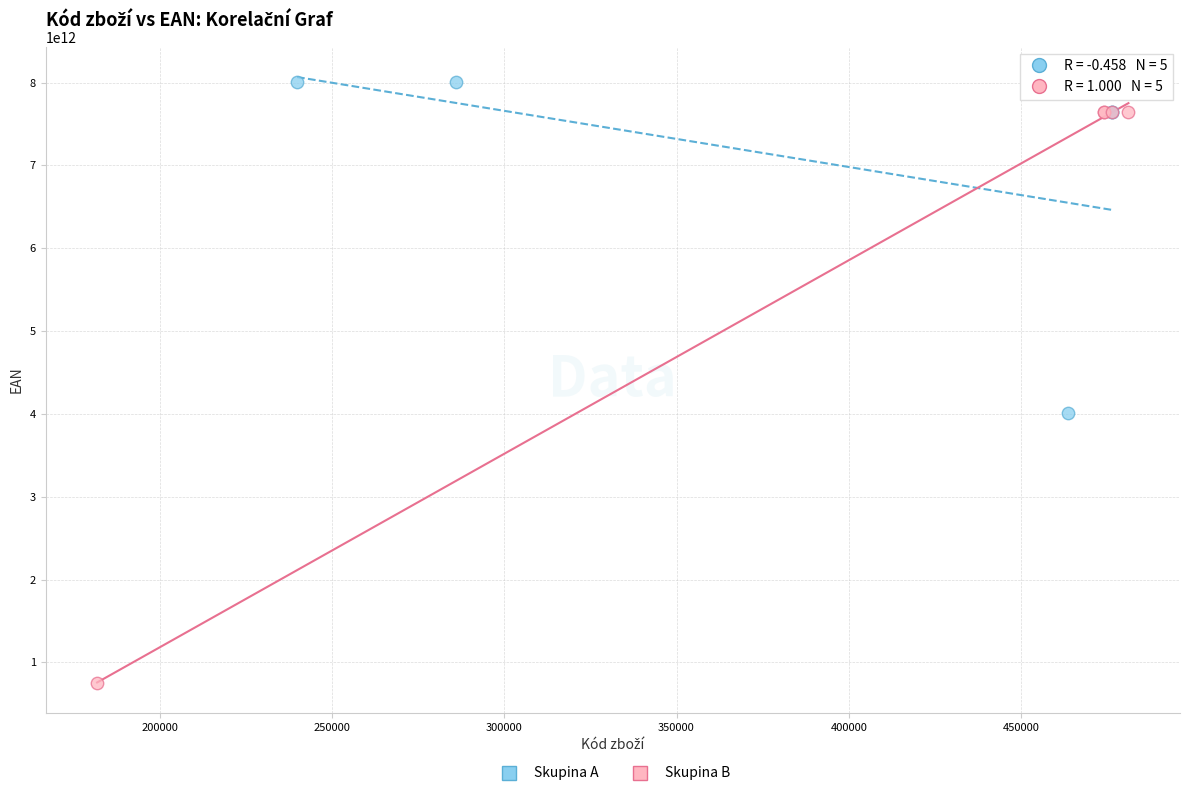

What are all the series names shown in the legend?

Skupina A, Skupina B